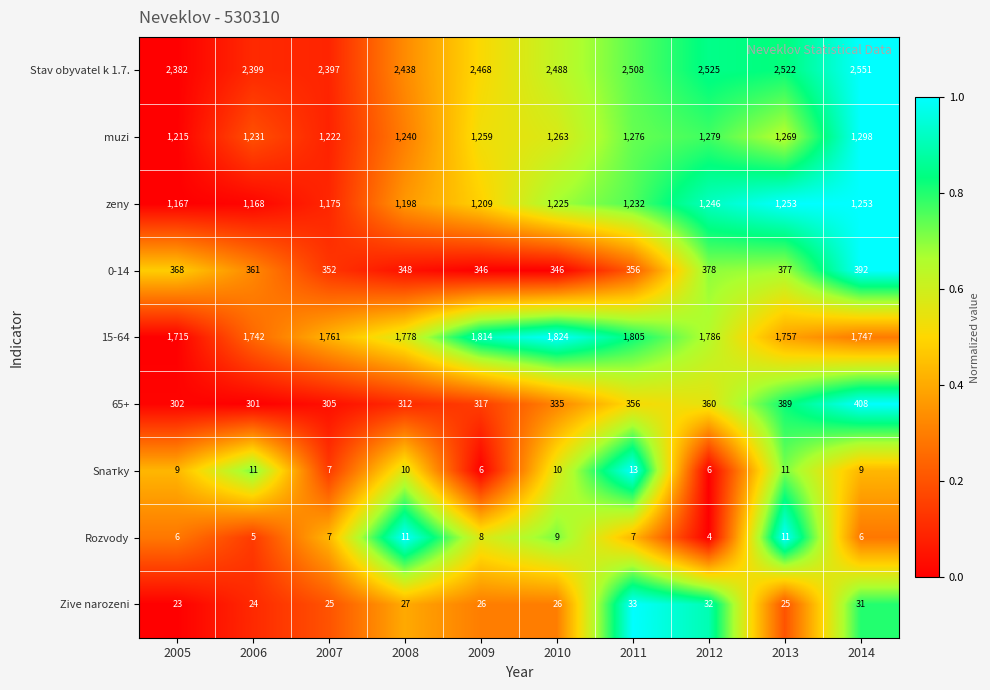

Which series has the largest range (max minus min)?

Stav obyvatel k 1.7.